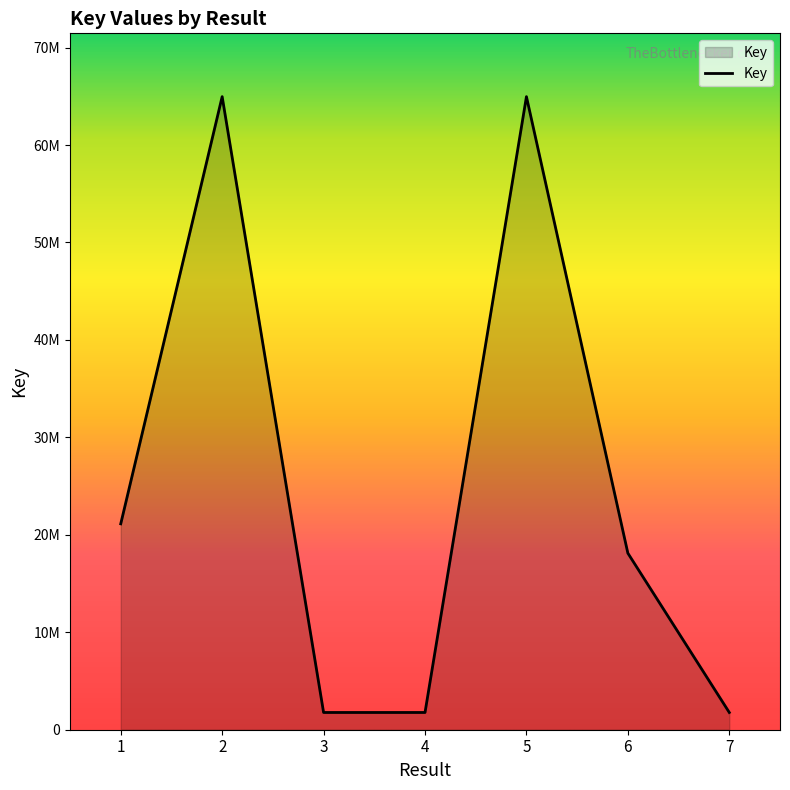

Where is the first local maximum?

2